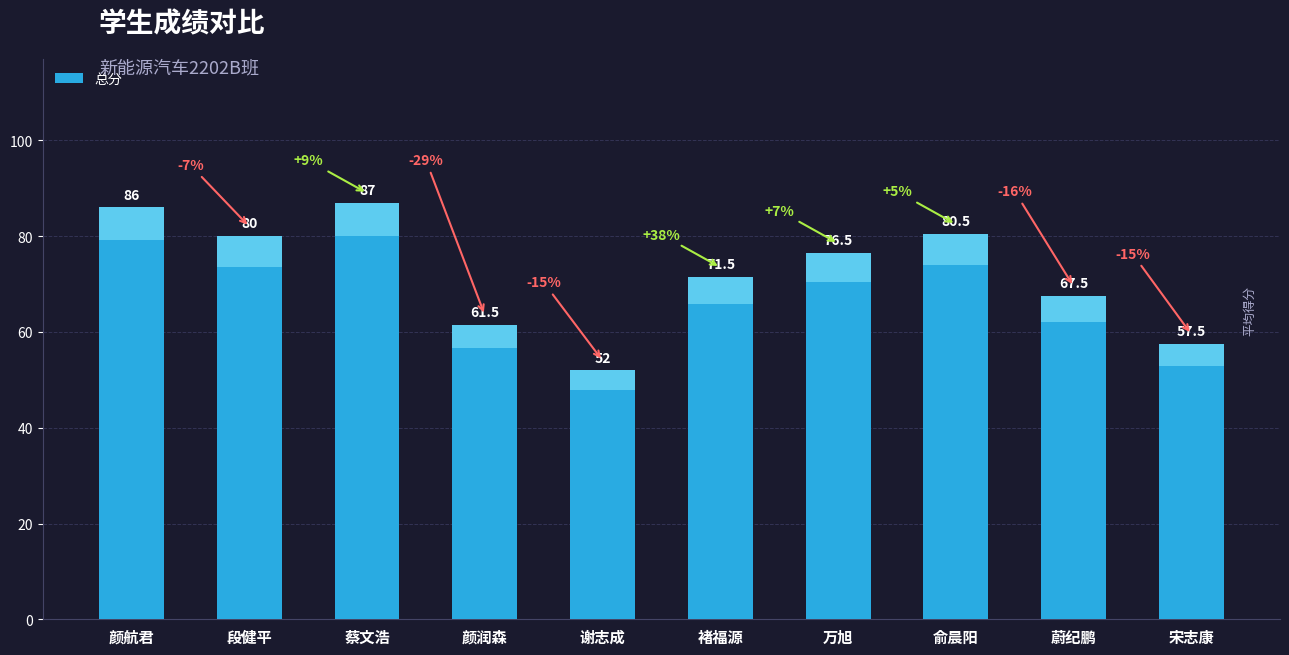

Where does the data first go above 76?

颜航君